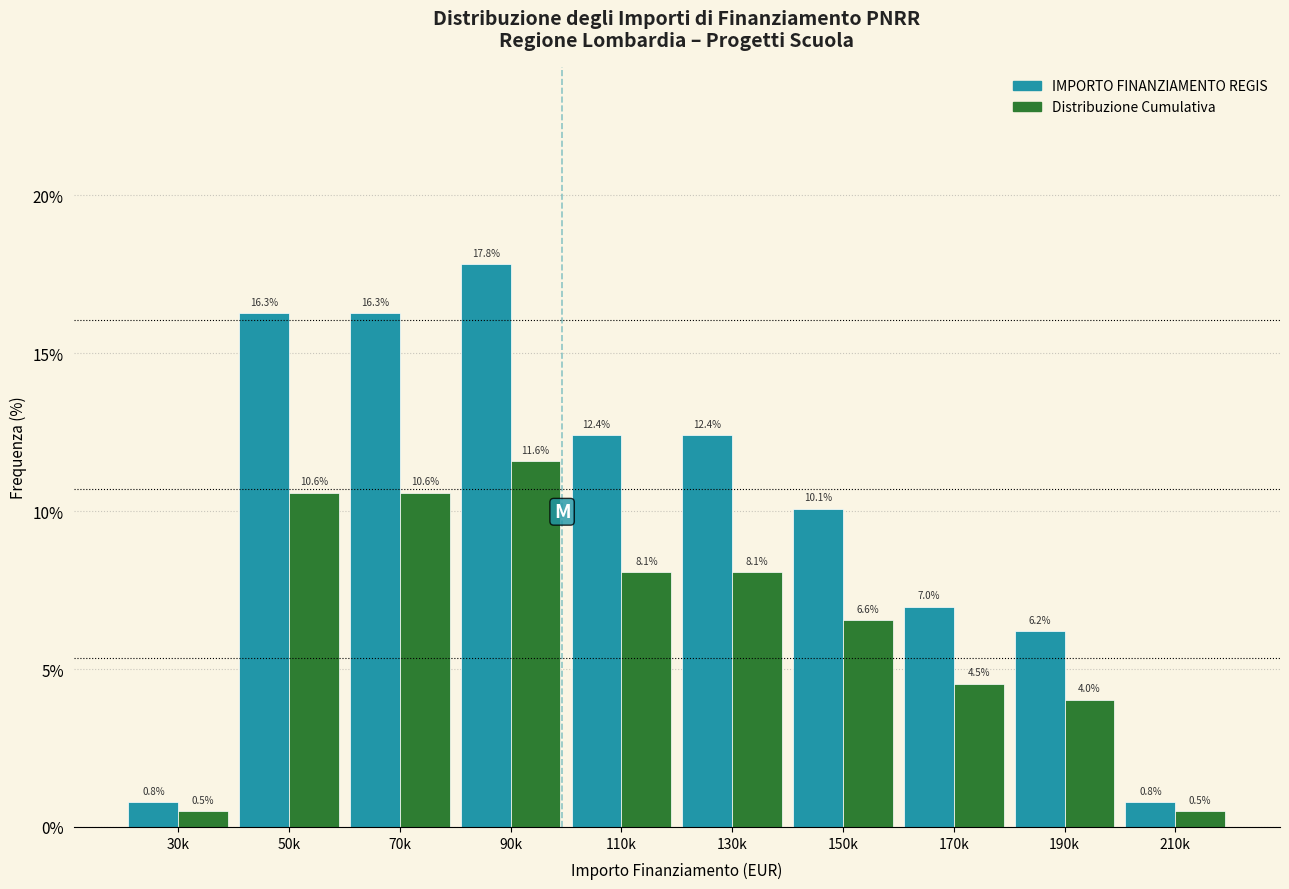

Reading right to left, list all the values displayed in this chart.

IMPORTO FINANZIAMENTO REGIS: 210k=0.8	190k=6.2	170k=7.0	150k=10.1	130k=12.4	110k=12.4	90k=17.8	70k=16.3	50k=16.3	30k=0.8
Distribuzione Cumulativa: 210k=0.5	190k=4.0	170k=4.5	150k=6.6	130k=8.1	110k=8.1	90k=11.6	70k=10.6	50k=10.6	30k=0.5